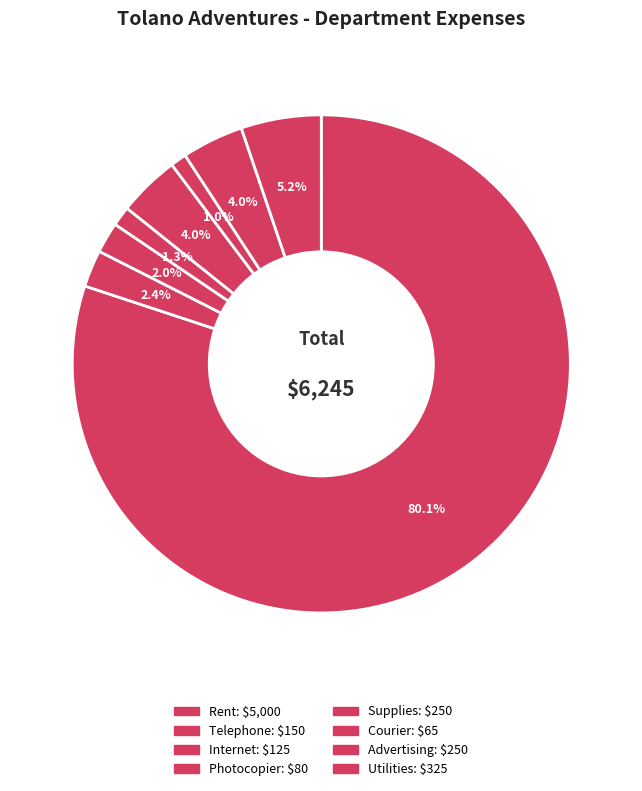

What is the ratio of the value at Utilities to the value at Rent?

0.1